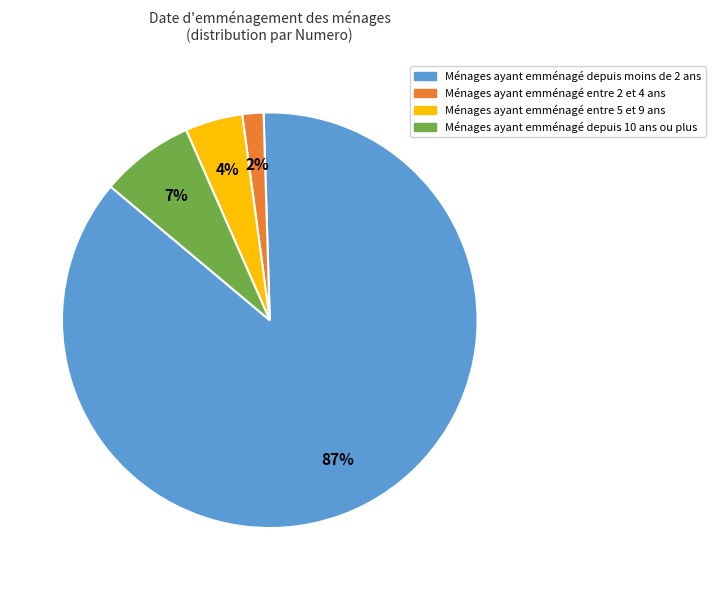

Is there any slice that represents more than half of the pie?

Yes